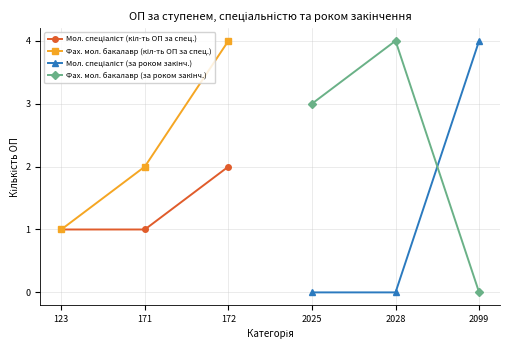

Does the chart display data point markers on the line(s)?

Yes